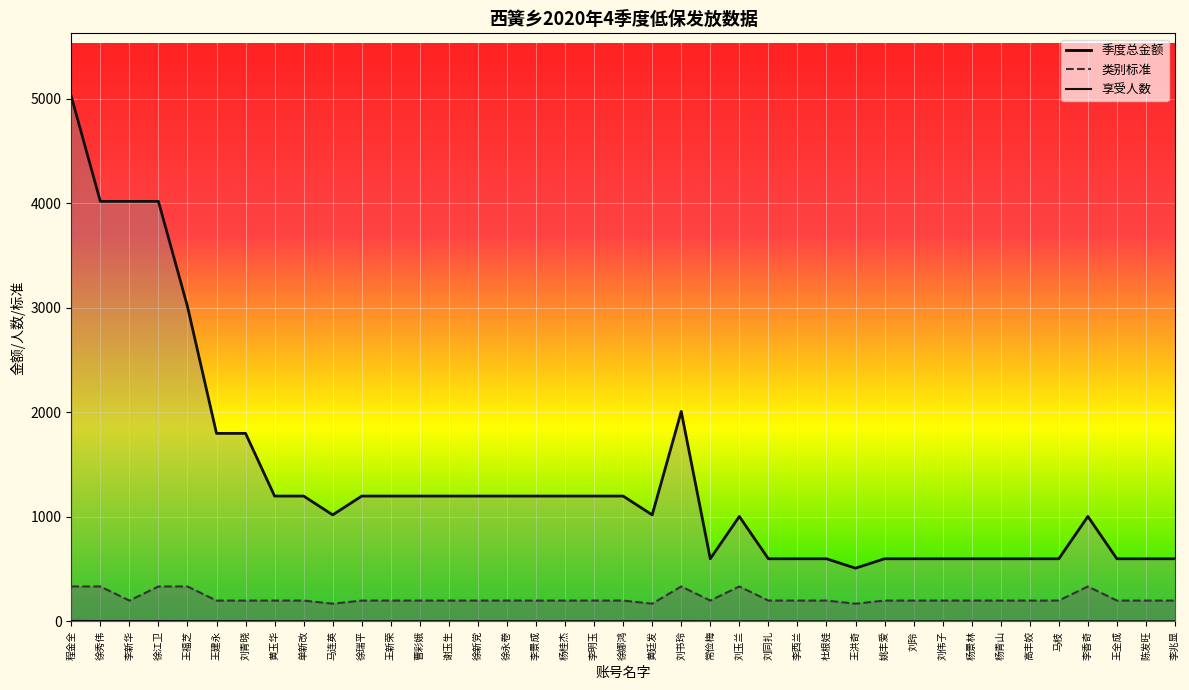

What is the minimum value shown in the chart?

1